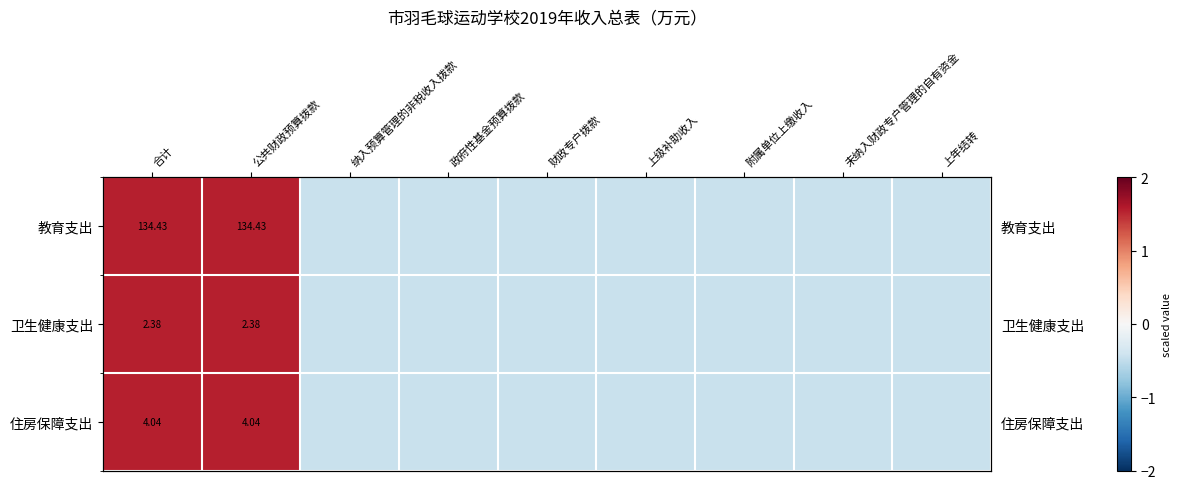

The 教育支出 series shows -0.4 at 政府性基金预算拨款. True or false?

True